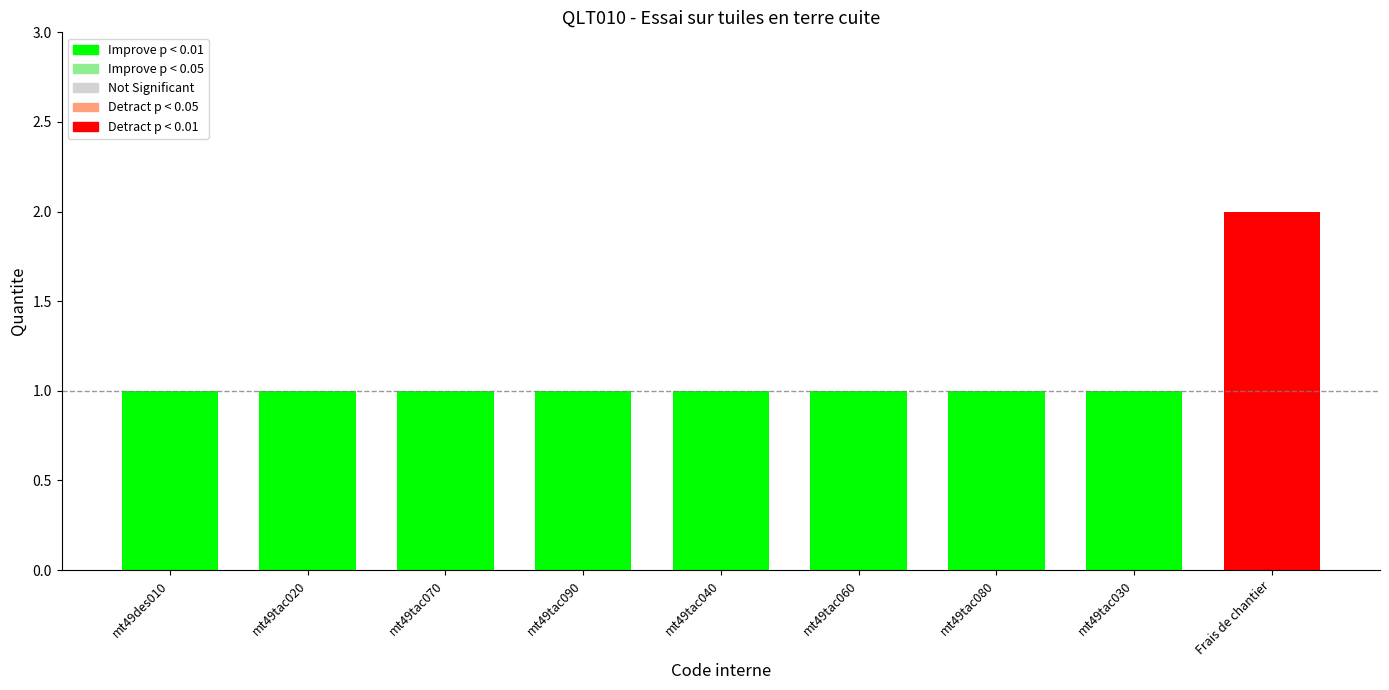

What value does the data have at mt49des010?

1